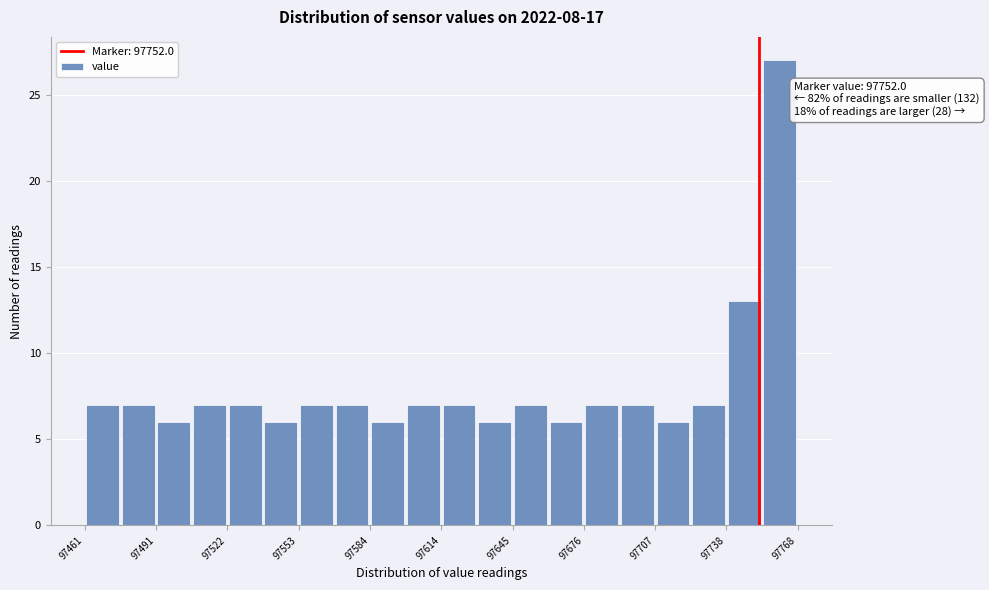

Read against the x-axis, roughly where is the centre of the tallest bar?

97760